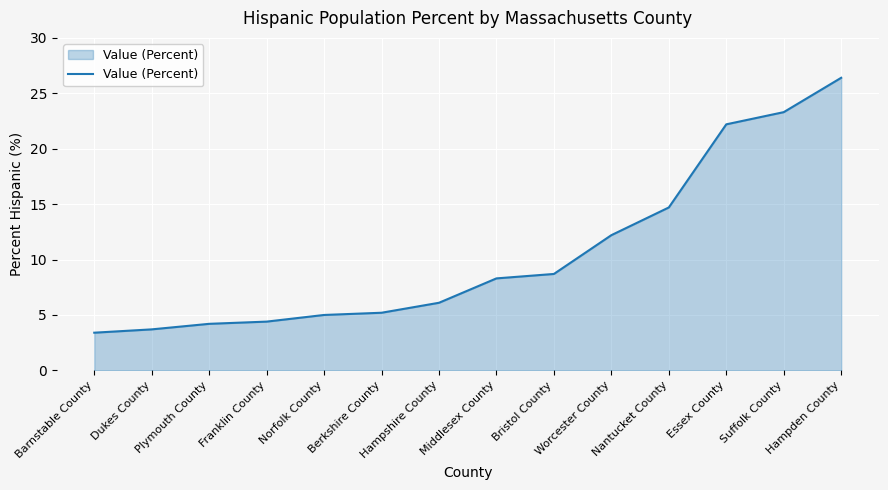

What is the sum of the values at Norfolk County and Bristol County?

13.7